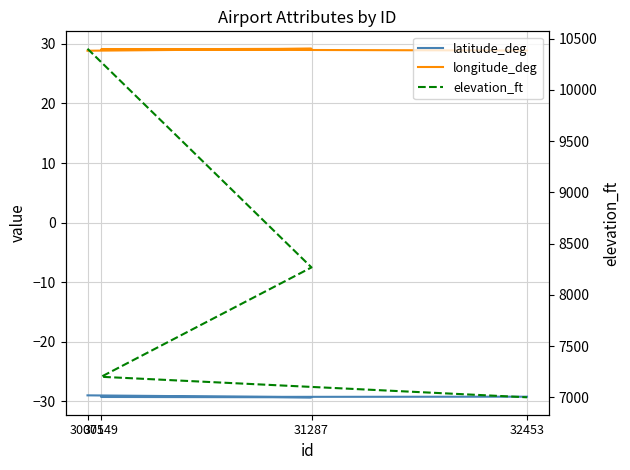

How many distinct data groups are displayed?

3